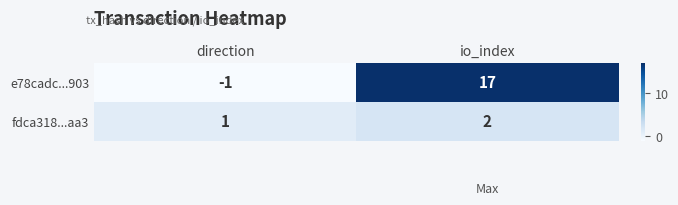

The value of fdca318...aa3 at io_index is 1. True or false?

False